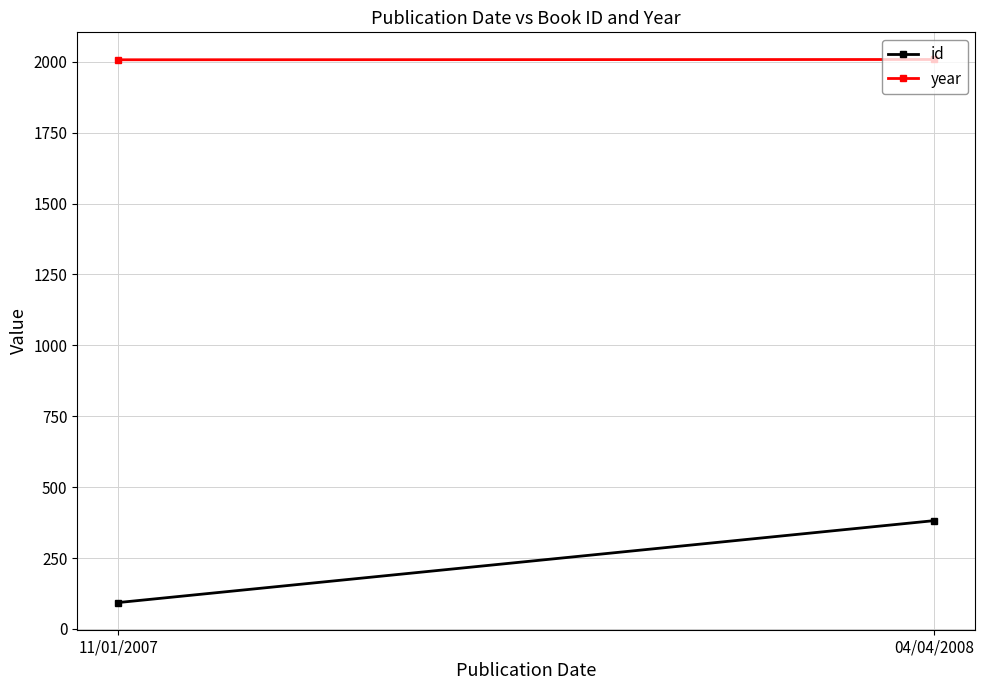

At how many categories does at least one series exceed 817?

2